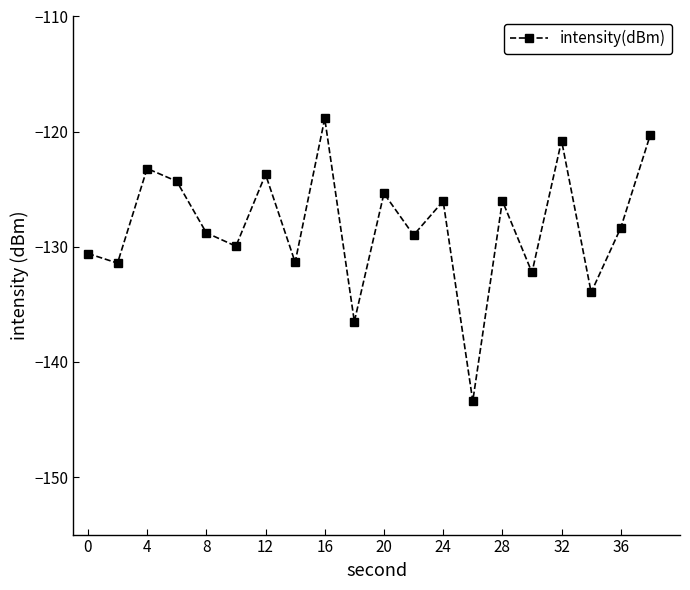

What is the maximum value shown in the chart?

-118.9